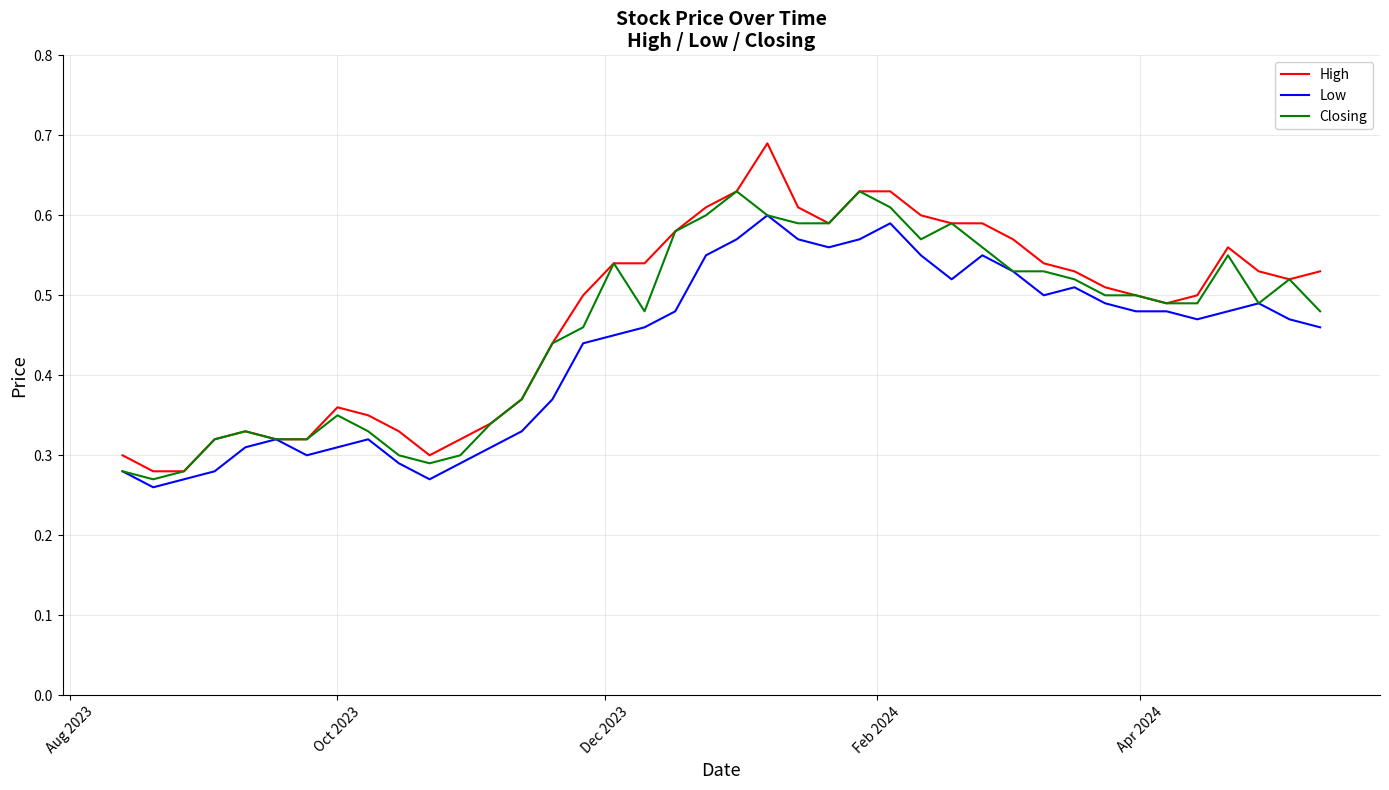

Which series has the largest range (max minus min)?

High